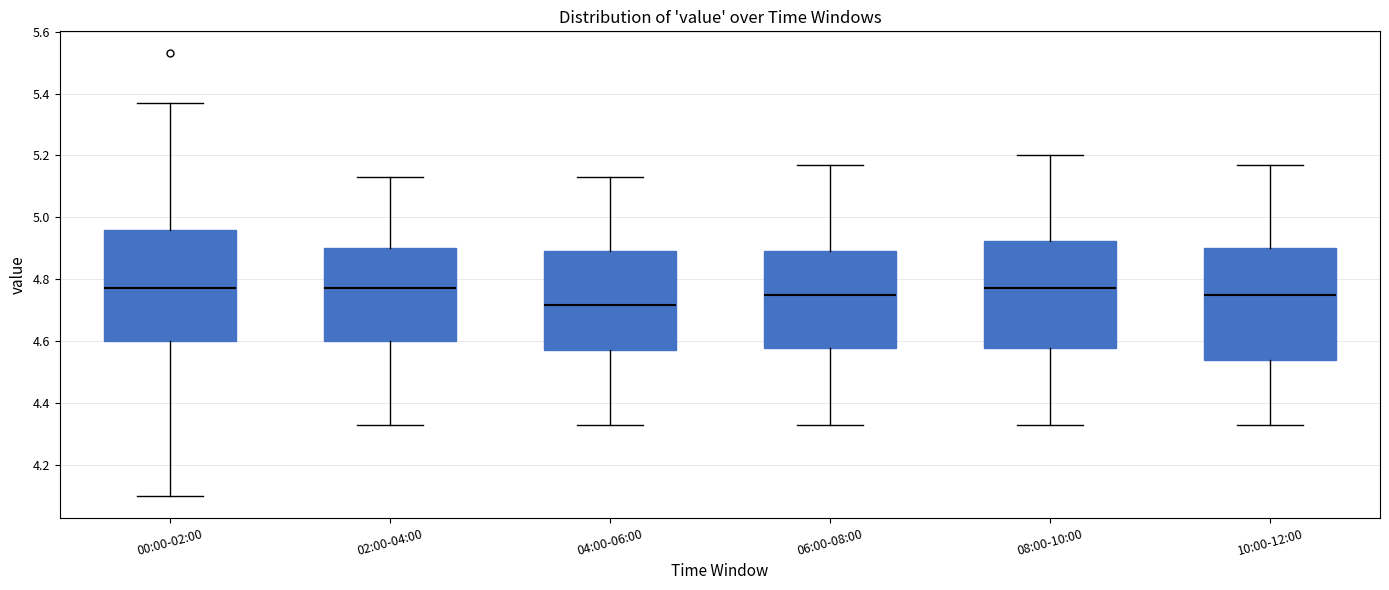

Reading left to right, read every box against the y-axis: the position of its median line, the range the box covers, and the ends of its whiskers. The values are not printed on the chart, so give them approximately, as read against the axis.

00:00-02:00: median 4.78, box 4.60 to 4.96, whiskers 4.10 to 5.38
02:00-04:00: median 4.78, box 4.60 to 4.90, whiskers 4.34 to 5.14
04:00-06:00: median 4.72, box 4.58 to 4.90, whiskers 4.34 to 5.14
06:00-08:00: median 4.76, box 4.58 to 4.90, whiskers 4.34 to 5.18
08:00-10:00: median 4.78, box 4.58 to 4.92, whiskers 4.34 to 5.20
10:00-12:00: median 4.76, box 4.54 to 4.90, whiskers 4.34 to 5.18